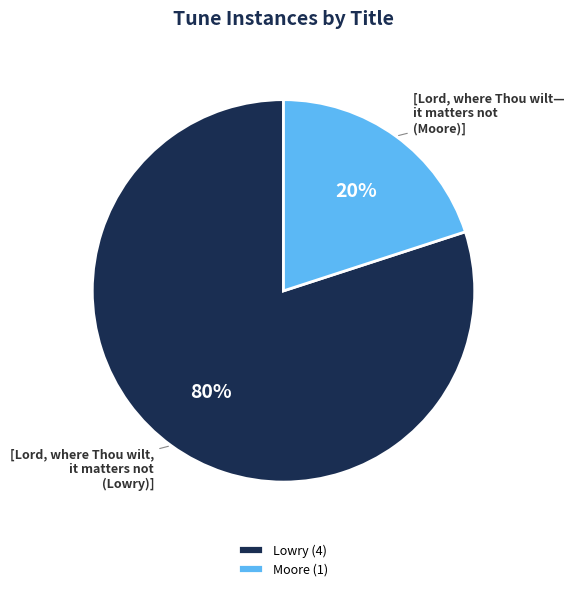

Do [Lord, where Thou wilt, it matters not (Lowry)] and [Lord, where Thou wilt— it matters not (Moore)] together represent more than half of the pie?

Yes